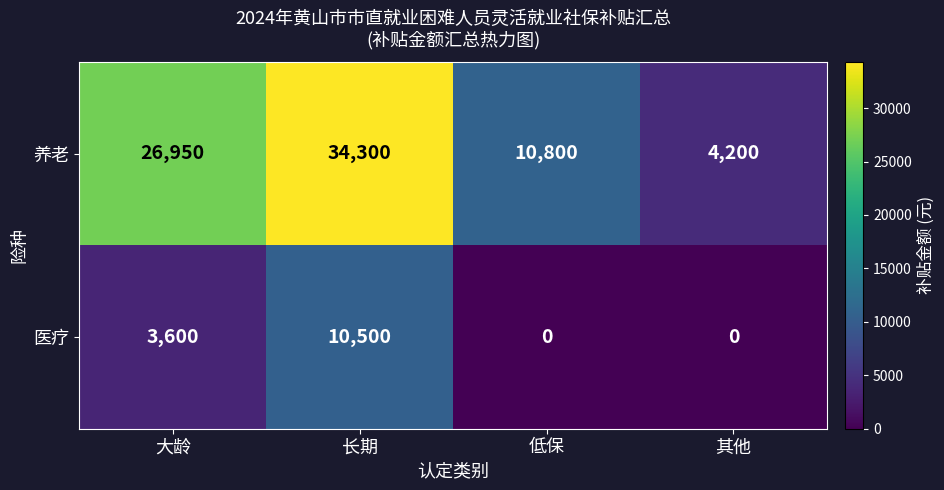

How many 医疗 values are between 0 and 10500?

4